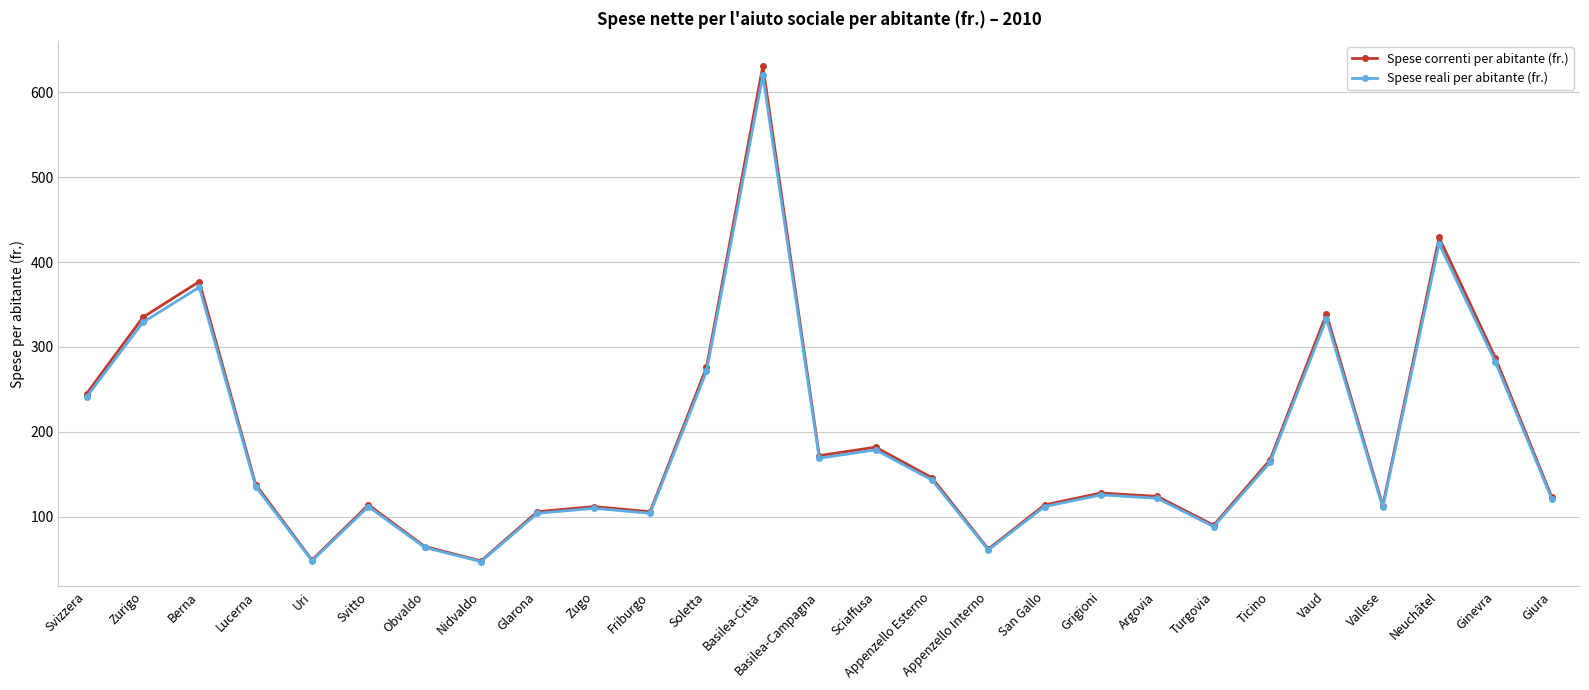

What position from the right is Argovia?

8